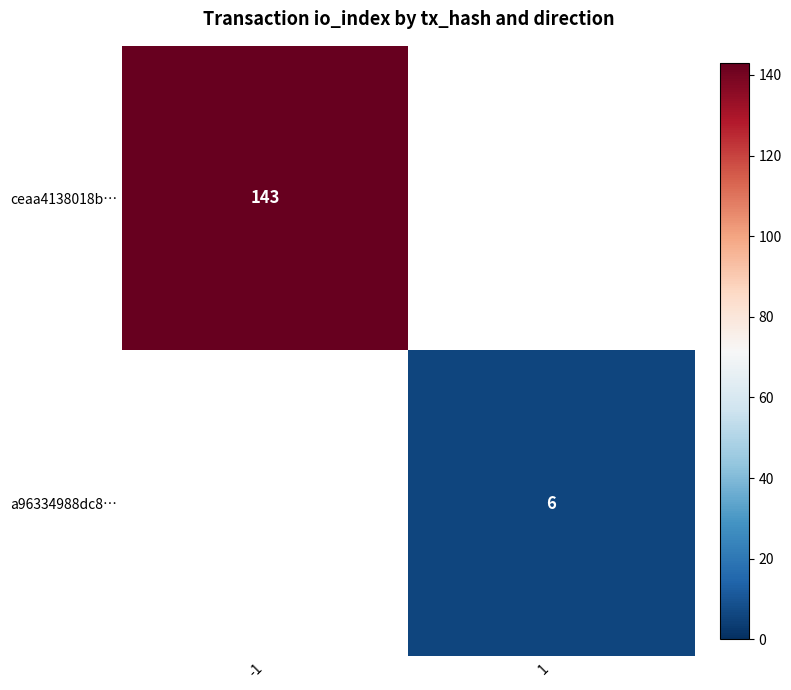

True or false: ceaa4138018b… has a value of 143 at -1.

True